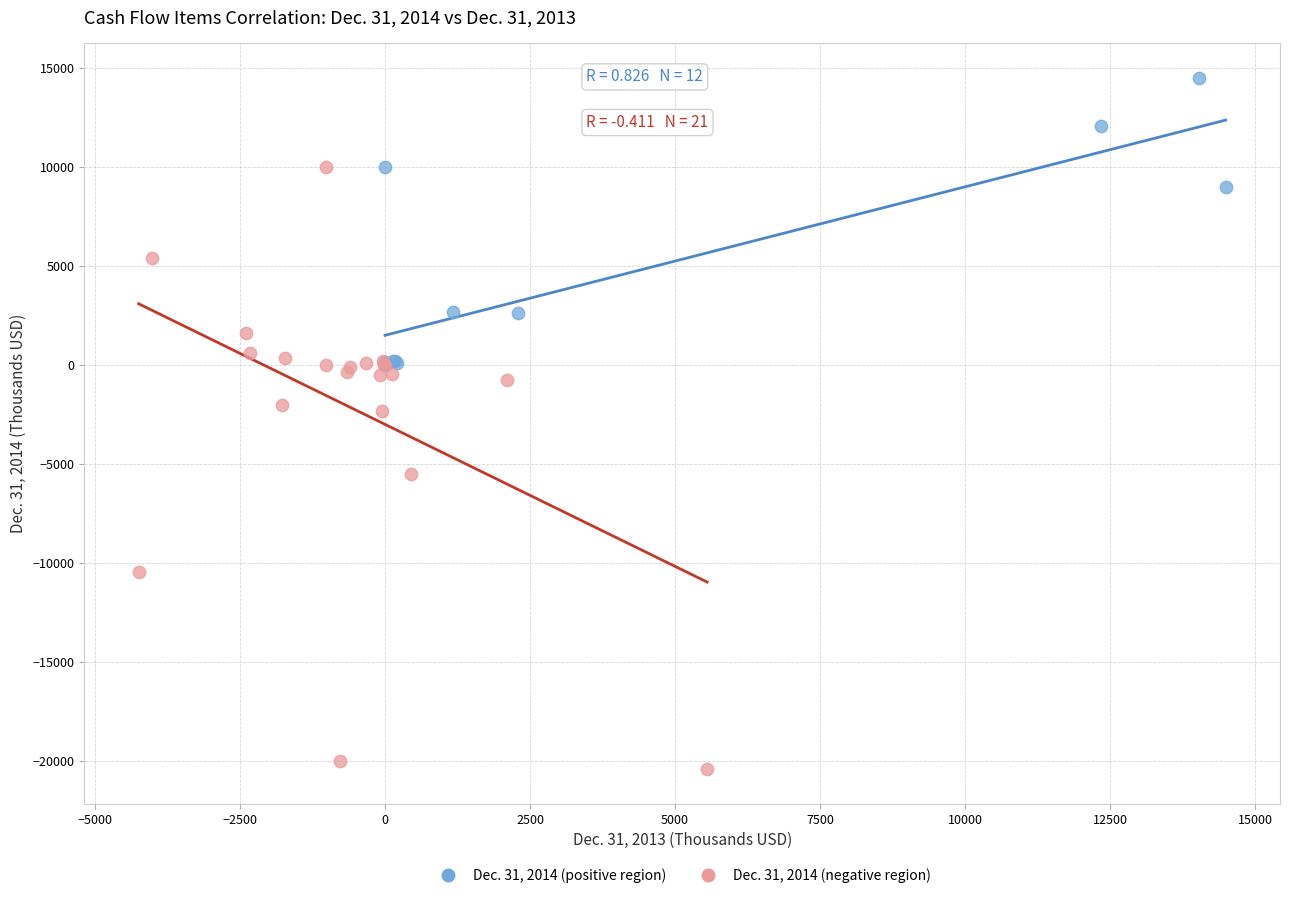

Which series reaches the minimum Y coordinate?

Dec. 31, 2014 (negative region)